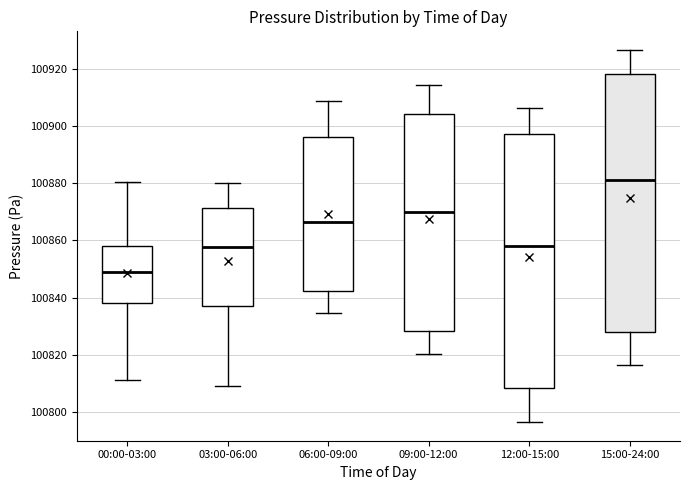

Where is the upper edge of the box for 00:00-03:00 on the y-axis? The values are not printed on the chart, so give them approximately, as read against the axis.

100858